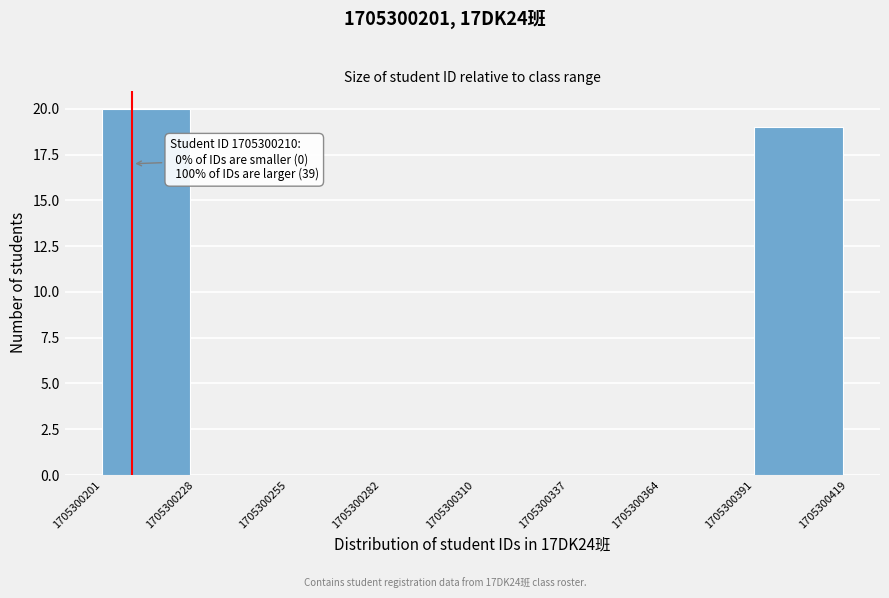

Over which range of the x-axis is the bar tallest?

1705300201 to 1705300228